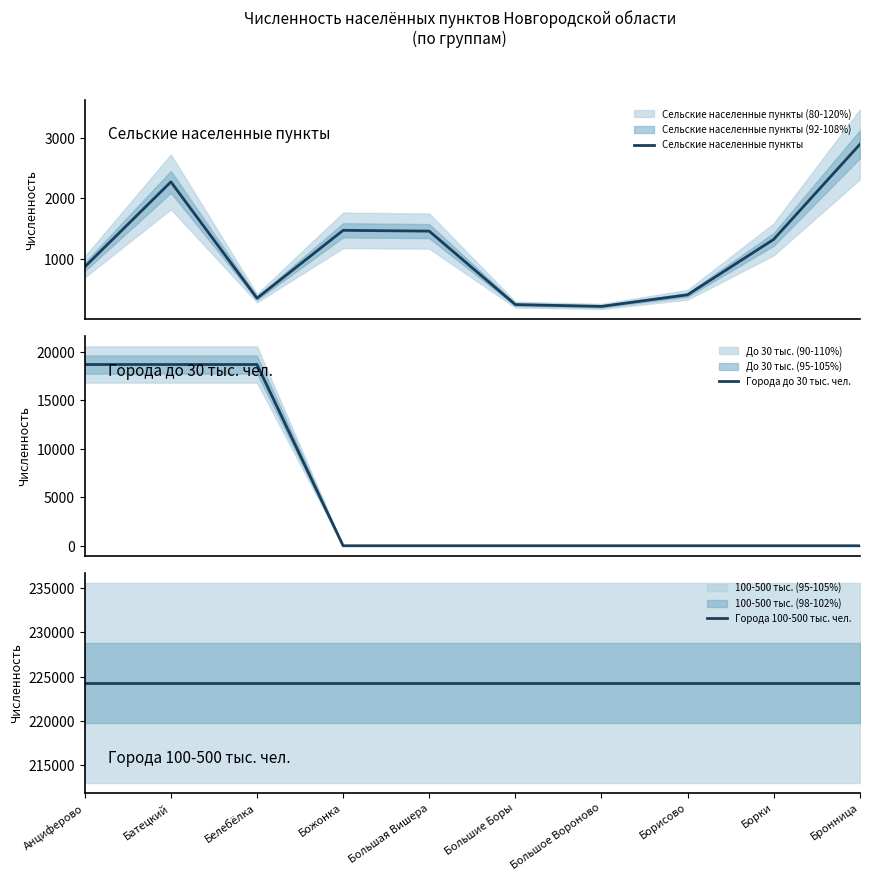

True or false: Города до 30 тыс. чел. and Города 100-500 тыс. чел. intersect in this chart.

False